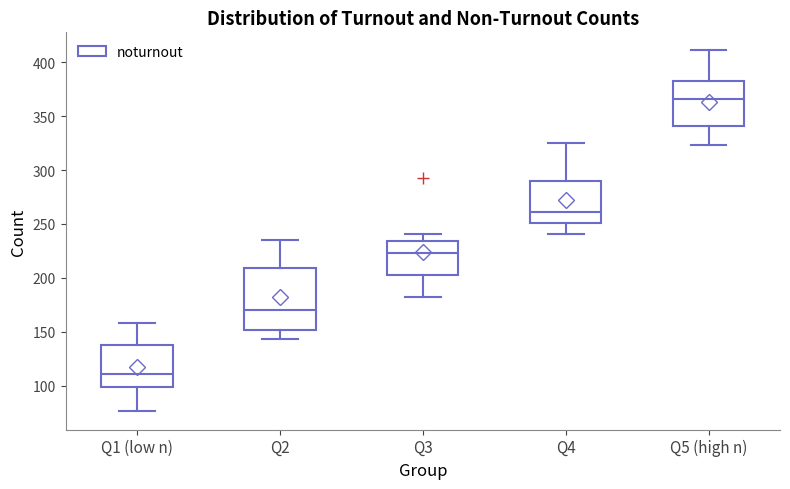

Reading left to right, transcribe this box plot: for each box, give where its median line is, the range the box spans, and where its two whiskers end, as read against the y-axis. The values are not printed on the chart, so give them approximately, as read against the axis.

Q1 (low n): median 110, box 100 to 140, whiskers 75 to 160
Q2: median 170, box 150 to 210, whiskers 145 to 235
Q3: median 225, box 205 to 235, whiskers 180 to 240
Q4: median 260, box 250 to 290, whiskers 240 to 325
Q5 (high n): median 365, box 340 to 385, whiskers 325 to 410